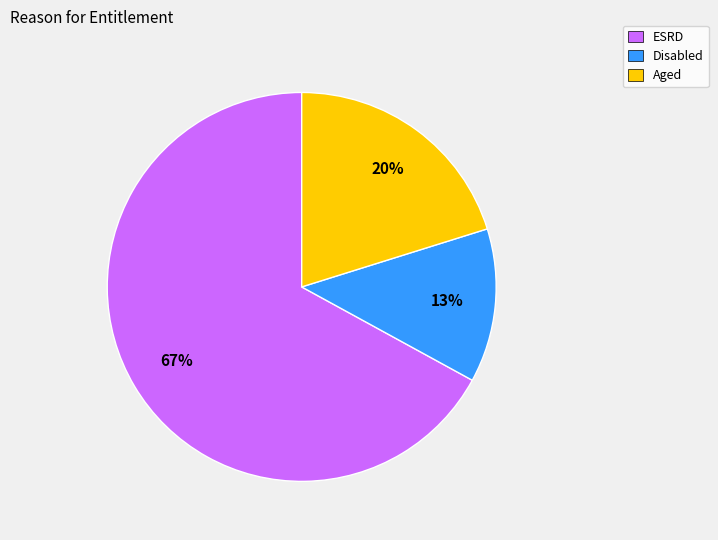

To the nearest percent, what percentage of the pie is Disabled?

13%